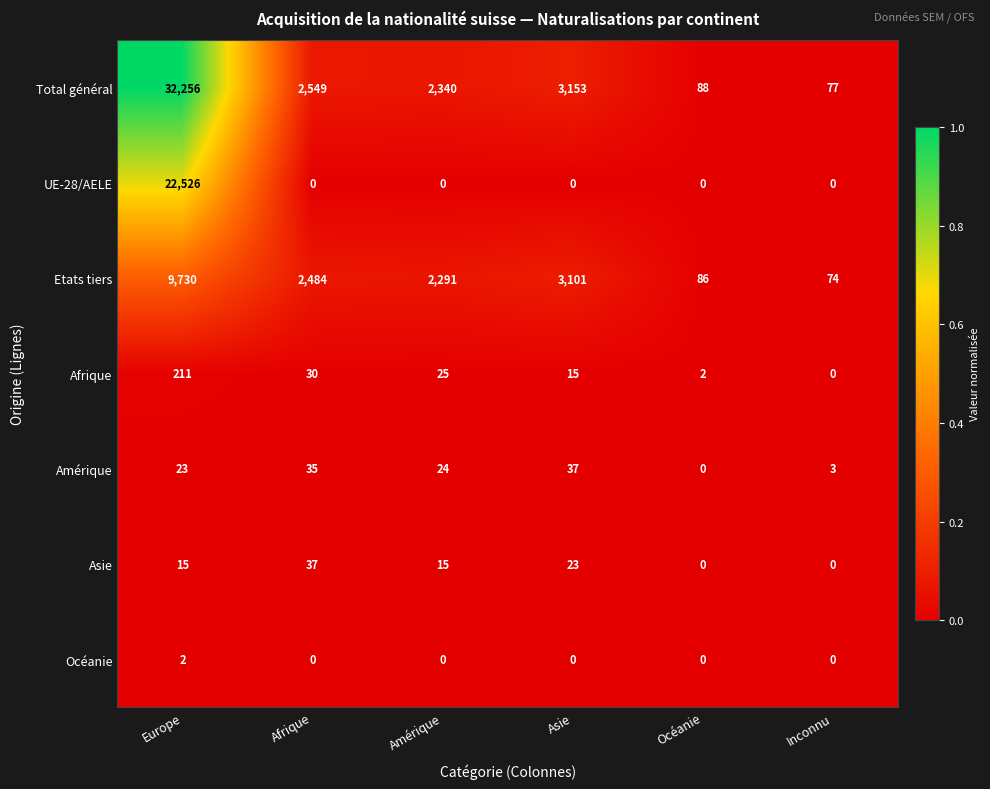

What is the total value across all series at Amérique?

4695